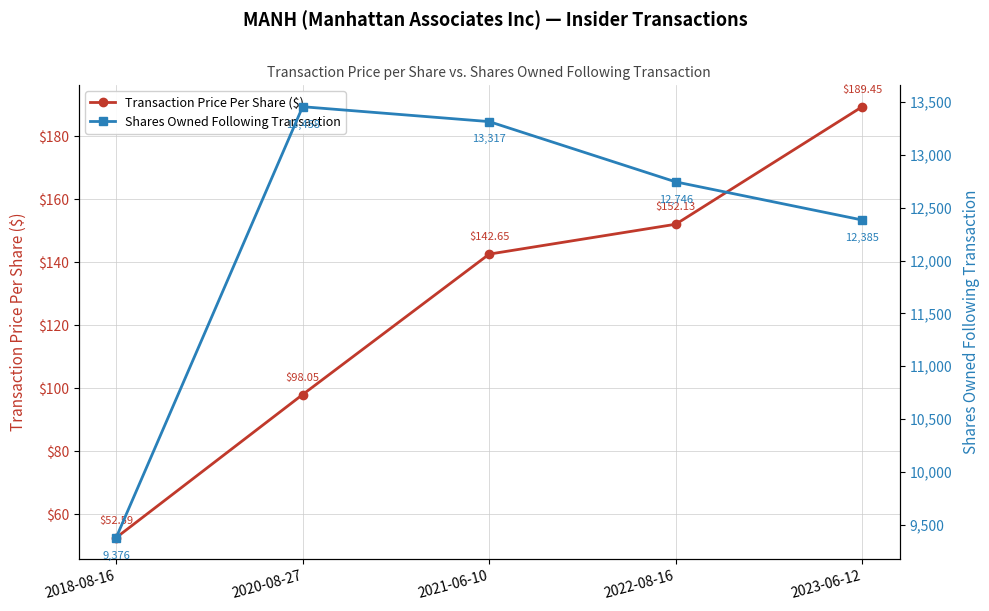

What is the value of the Transaction Price Per Share ($) point at the 1st from the left?

52.6